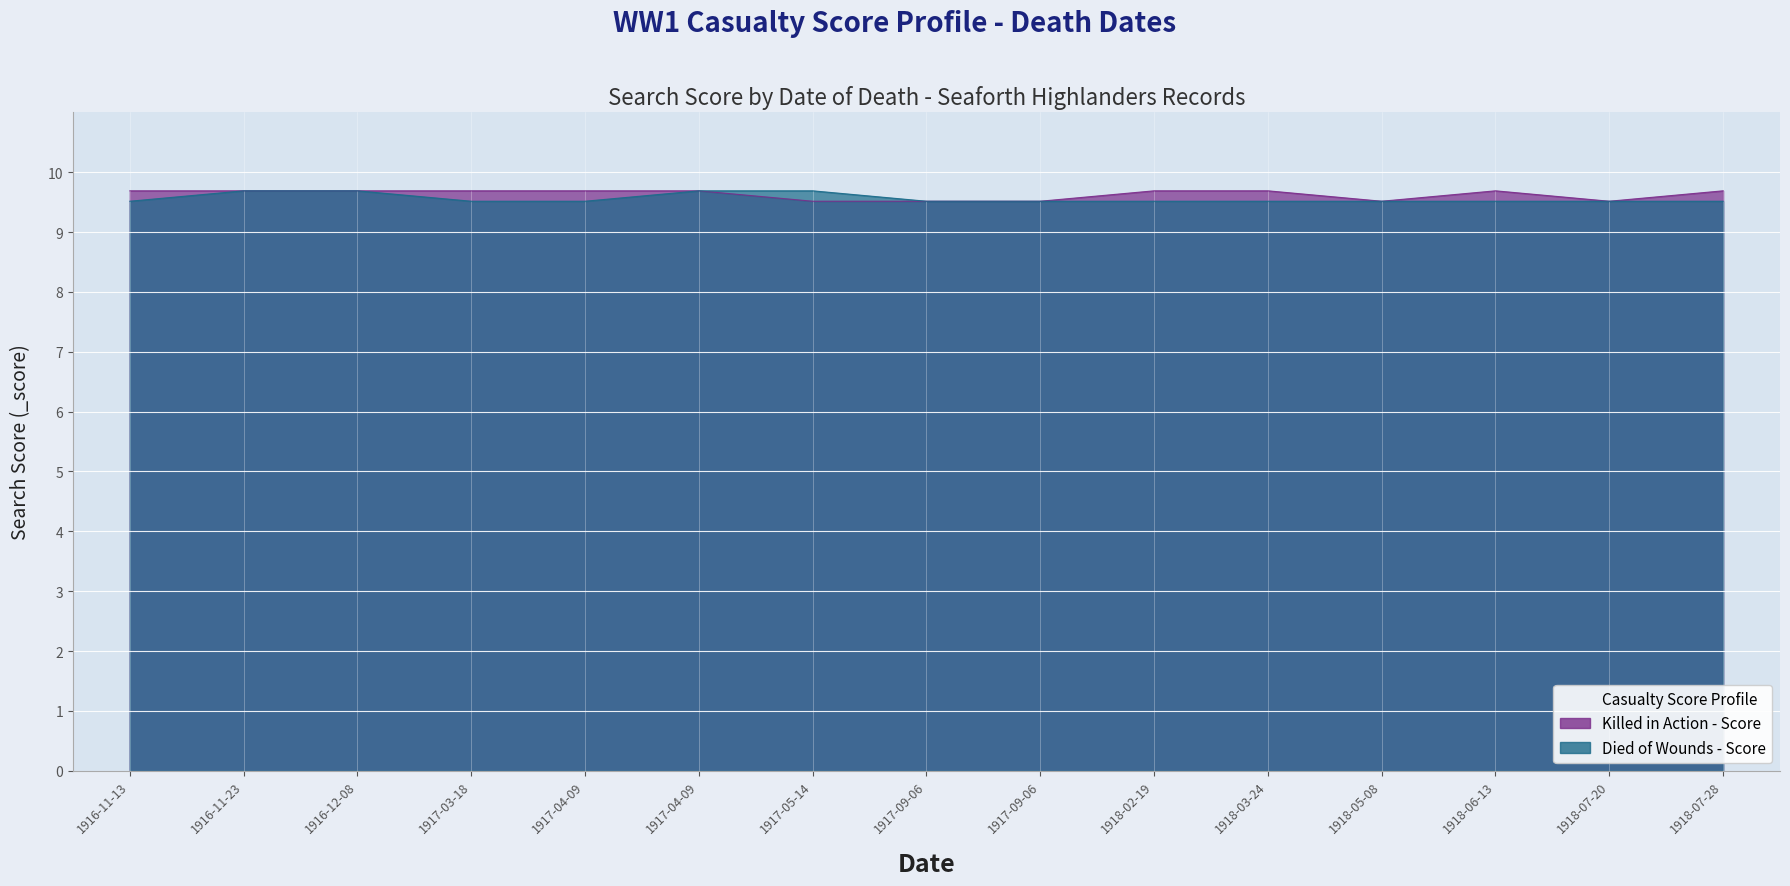

What is the total value across all series at 1917-05-14?

19.2